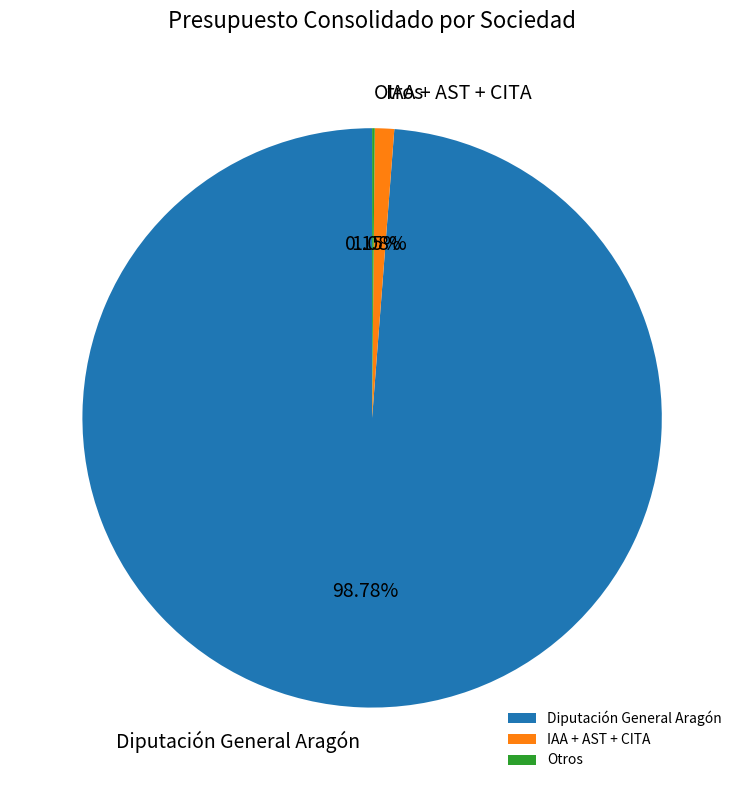

Is there any slice that represents more than half of the pie?

Yes